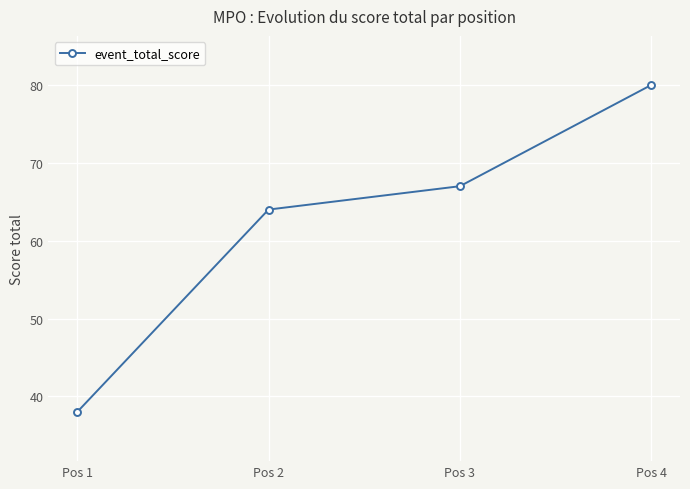

How many lines are shown in the chart?

1